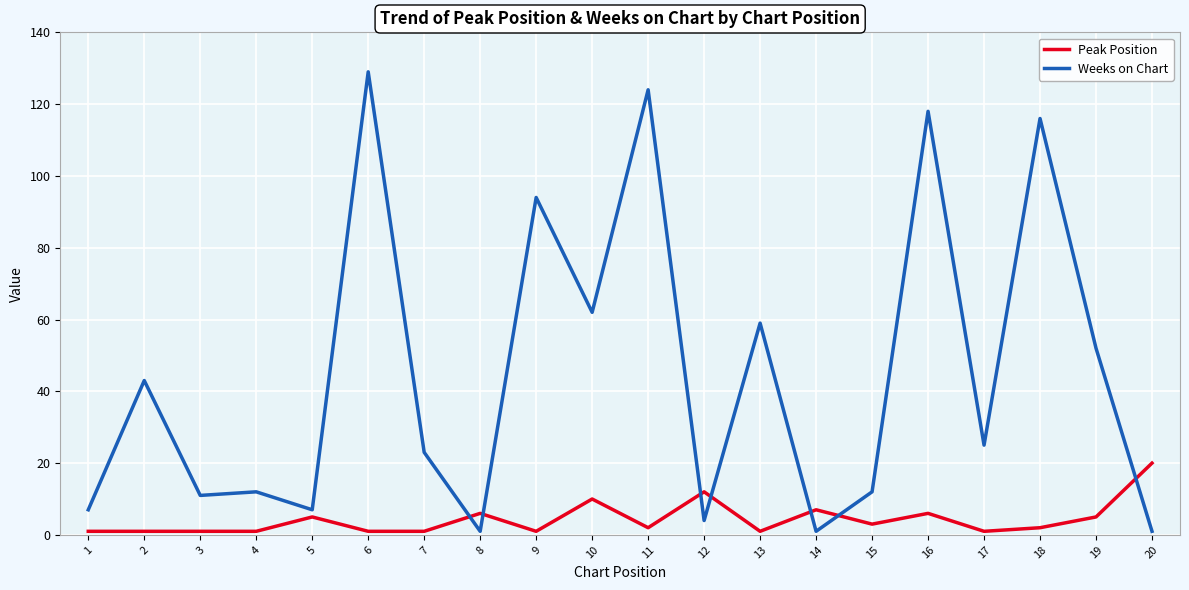

True or false: Weeks on Chart has more than 2 interior local peaks.

True